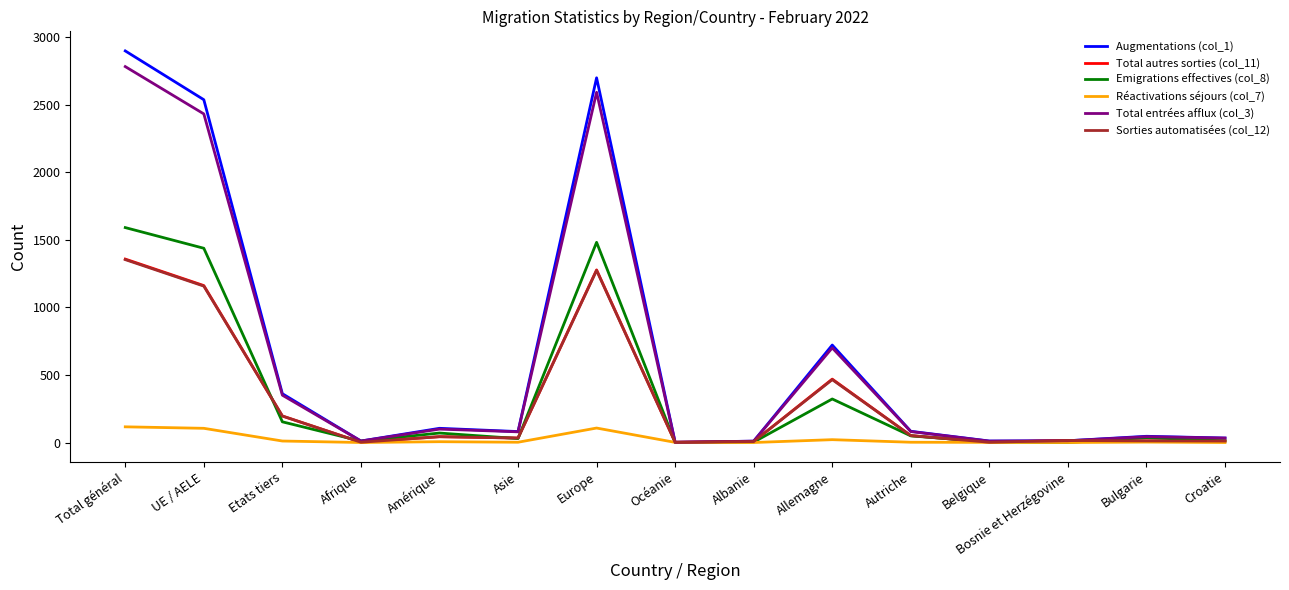

The value of Réactivations séjours (col_7) at Bosnie et Herzégovine is 0. True or false?

True